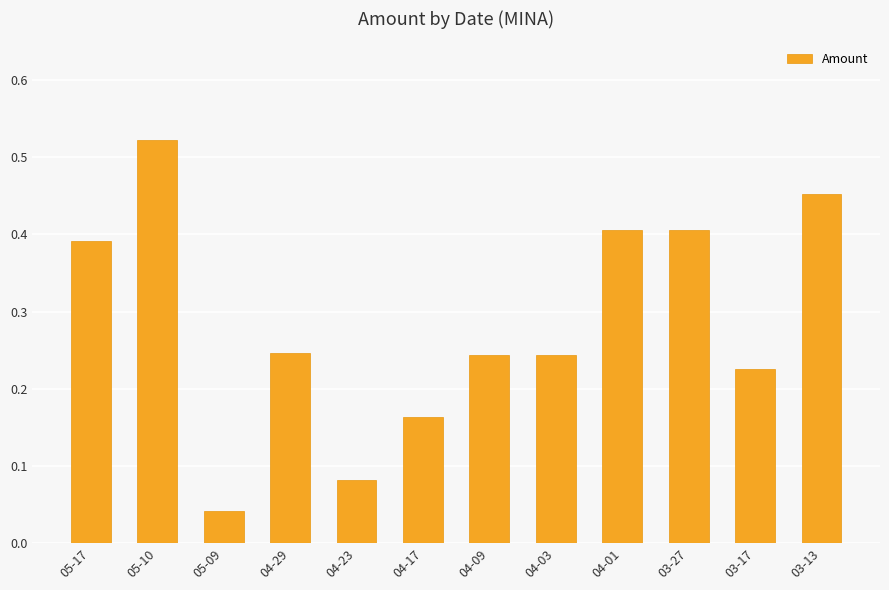

What is the label of the 12th bar from the right?

05-17